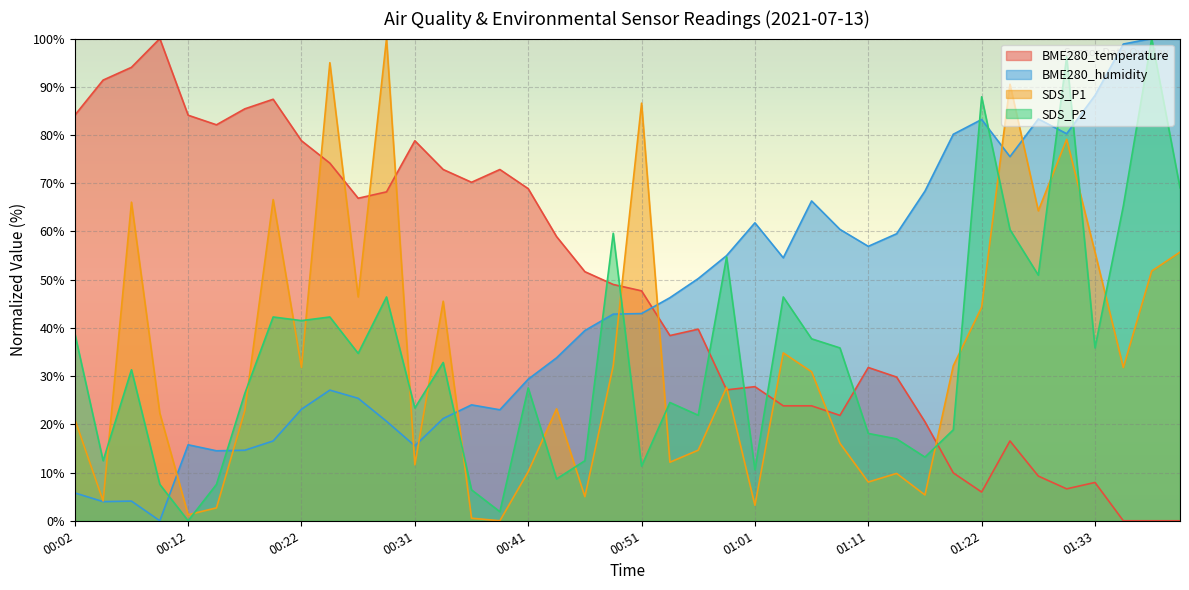

What is the difference between the maximum and minimum values in the SDS_P2 series?

100.0